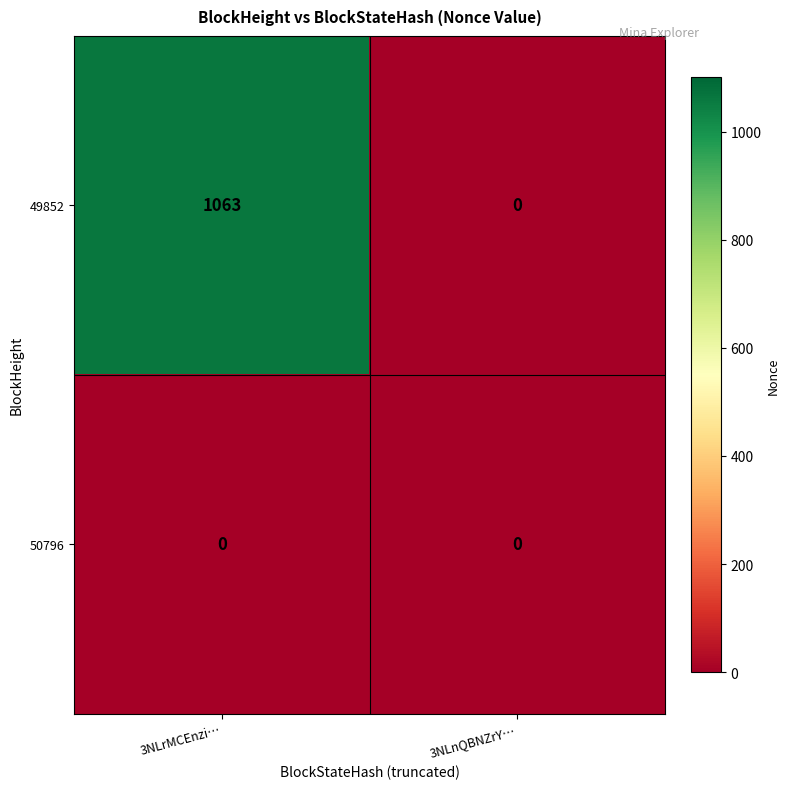

Reading left to right, list all the values displayed in this chart.

49852: 1063	0
50796: 0	0